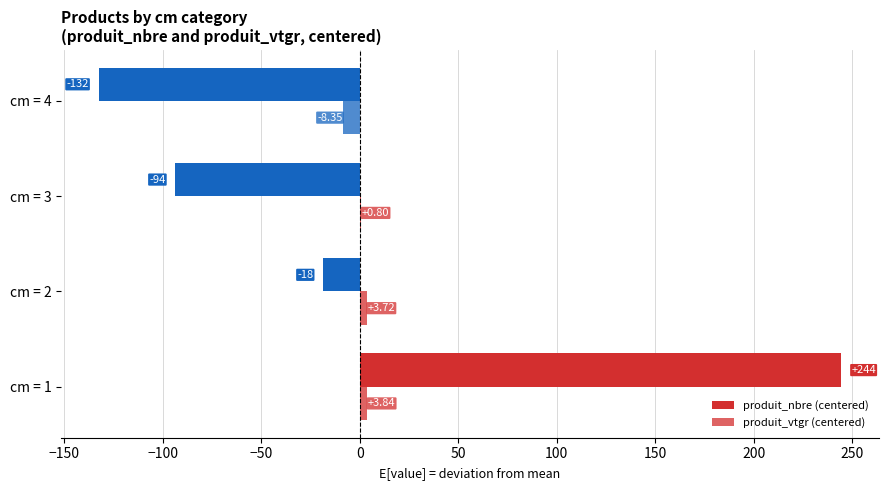

How many values in the produit_vtgr (centered) series exceed 3?

2